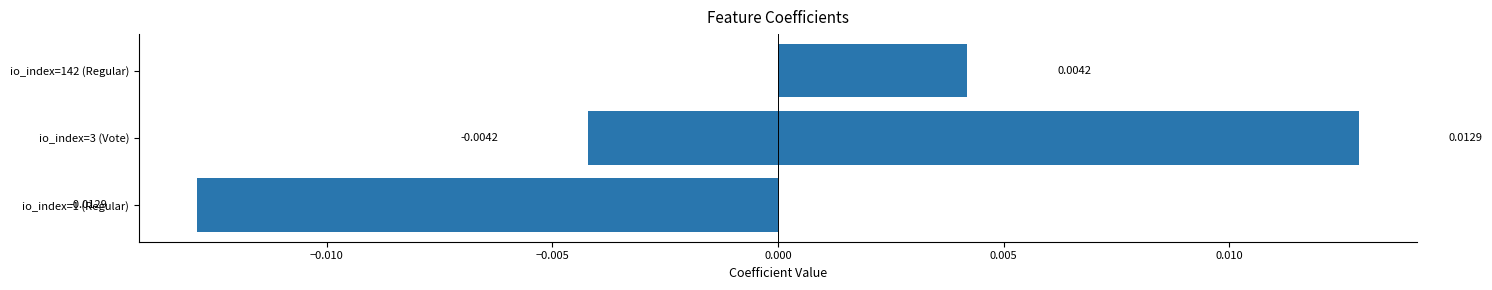

The value at 0.000 is 0.0. True or false?

False